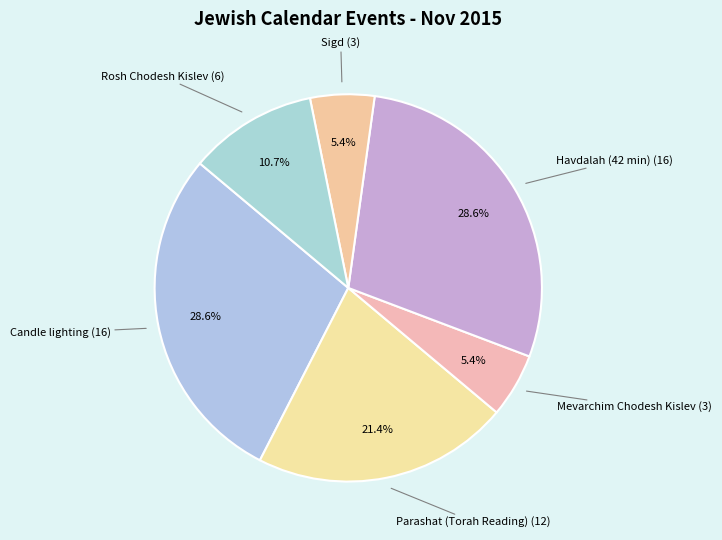

How many segments does this pie chart have?

6